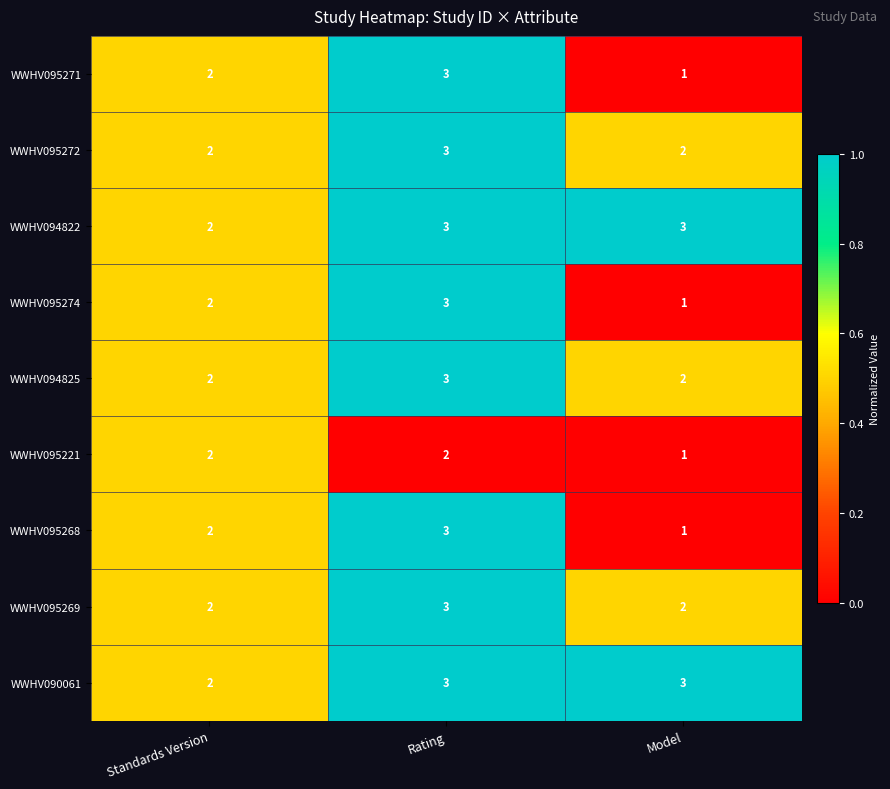

What is the sum of all WWHV095268 values?

6